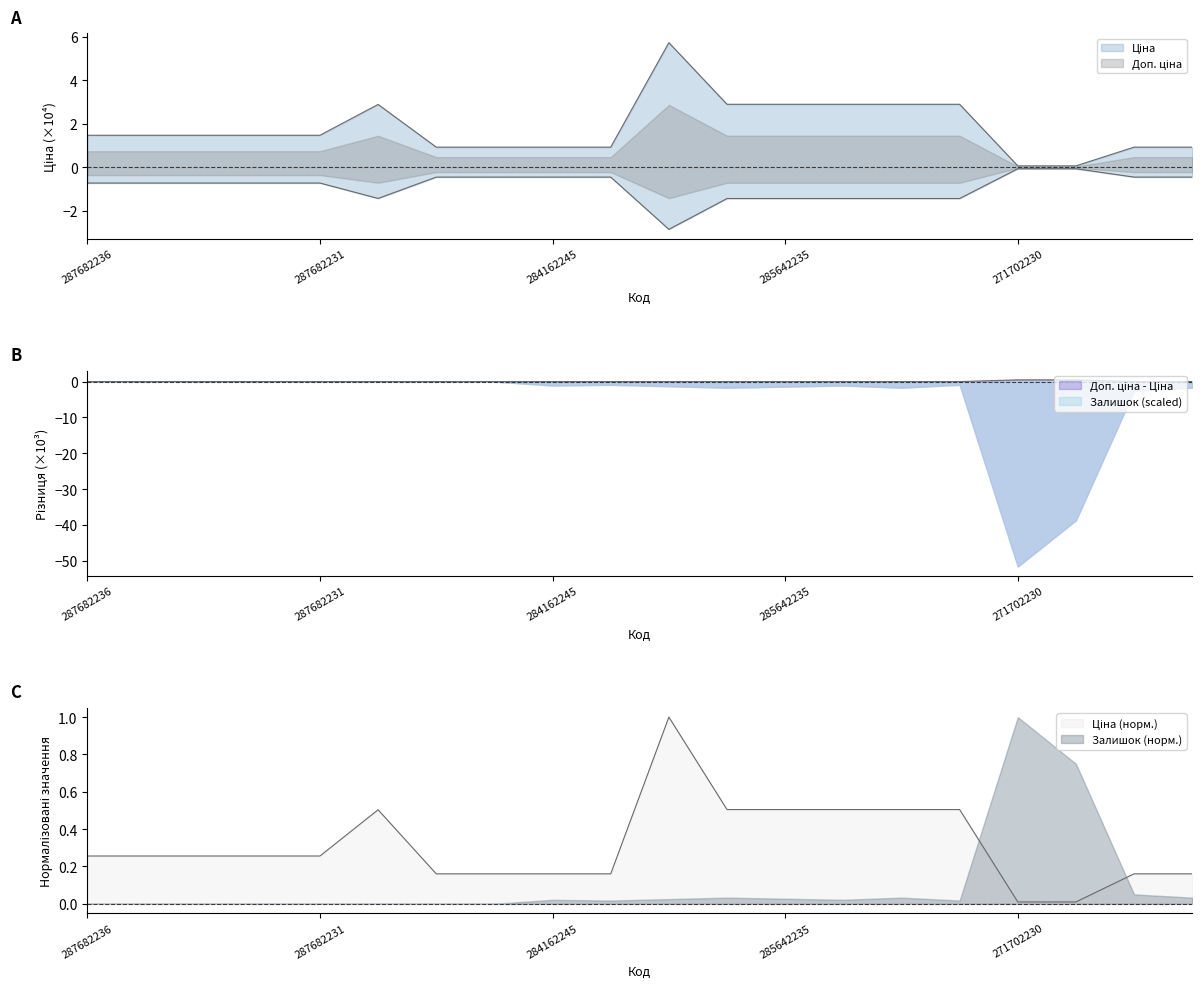

At how many categories does at least one series exceed 1?

12